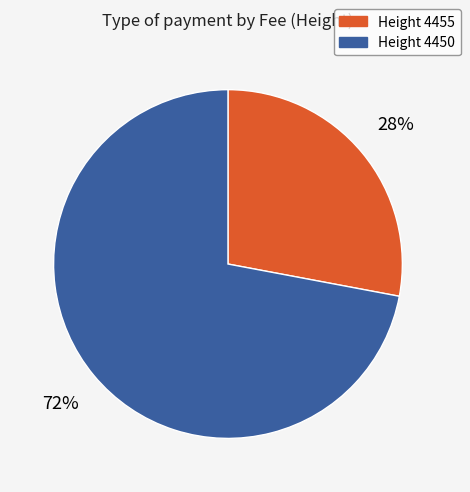

Is there any slice that represents more than half of the pie?

Yes